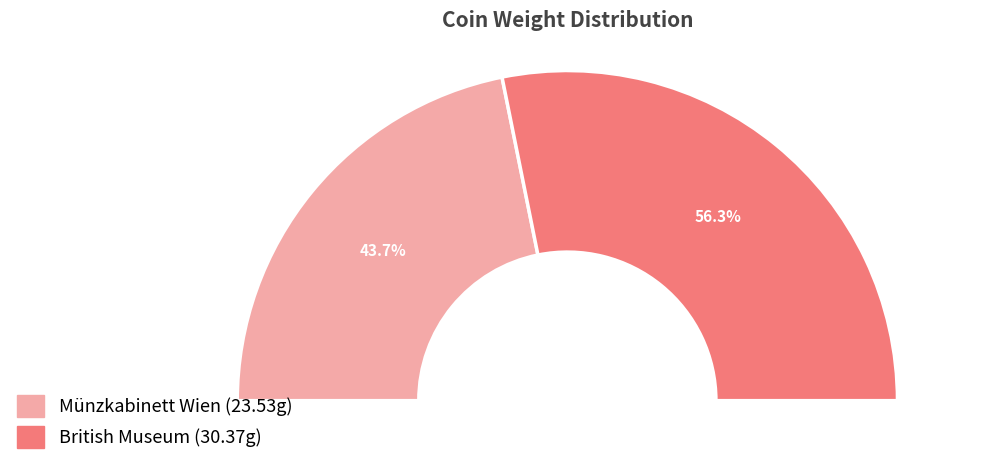

To the nearest percent, what is the average slice percentage?

50%